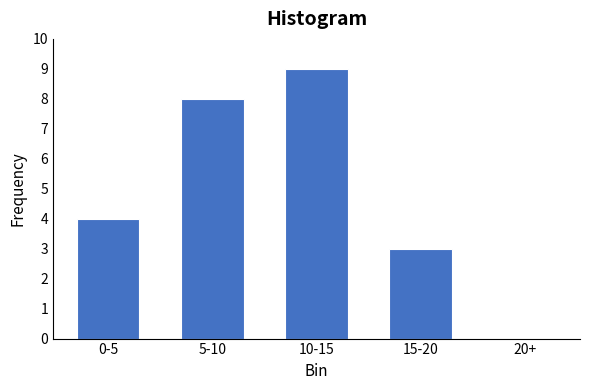

Reading left to right, what are all the values shown in this chart?

0-5=4	5-10=8	10-15=9	15-20=3	20+=0